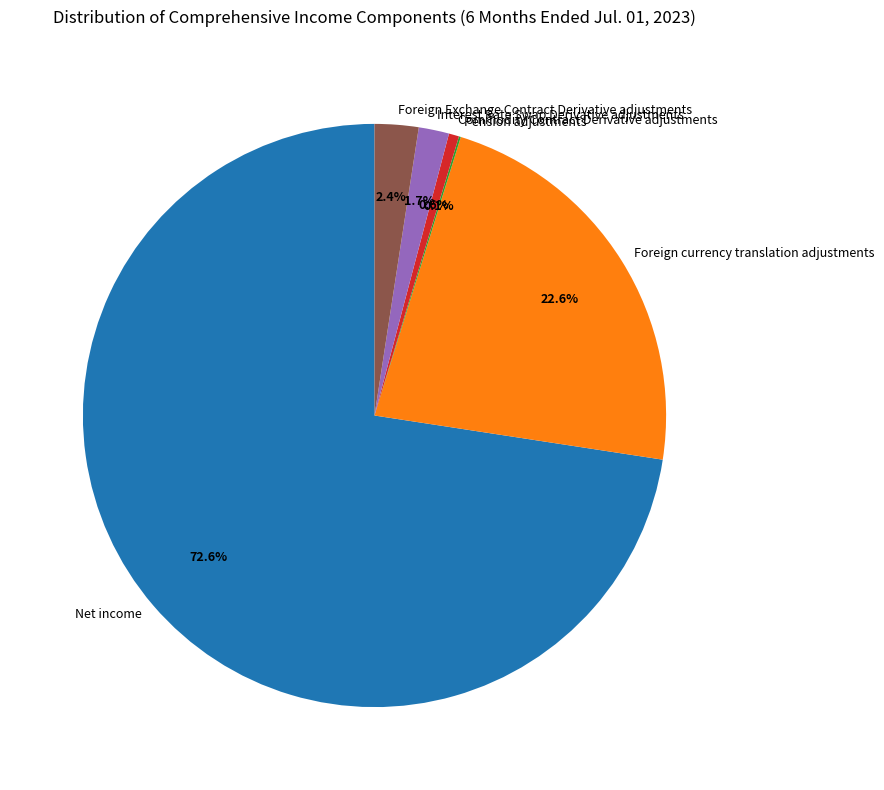

Do Commodity Contract Derivative adjustments and Foreign Exchange Contract Derivative adjustments together represent more than half of the pie?

No